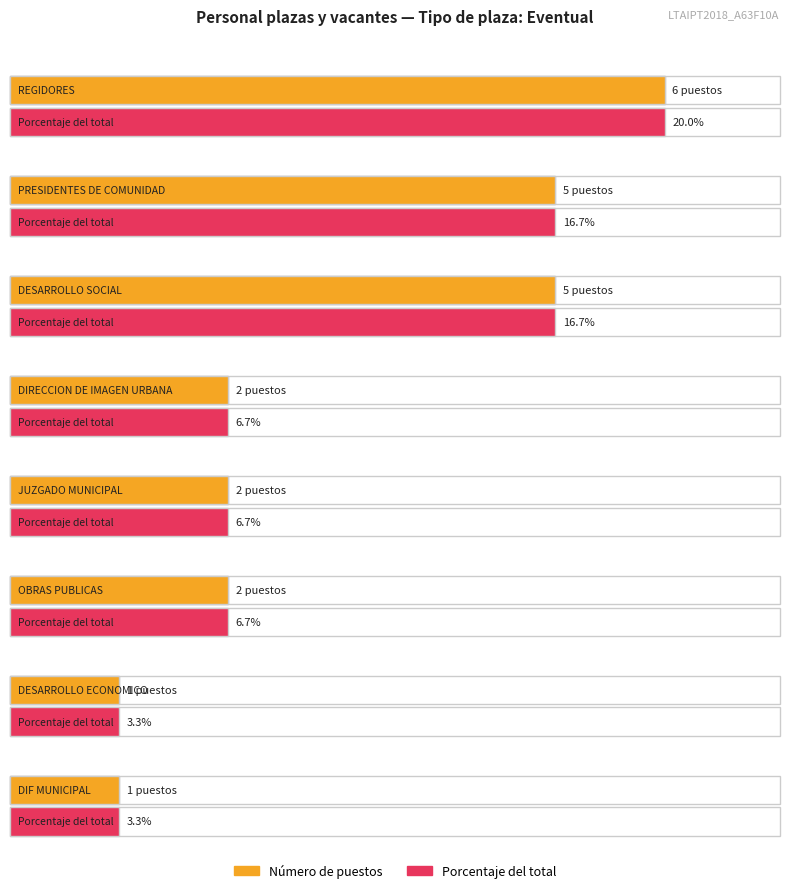

What position from the left is DESARROLLO ECONOMICO?

7